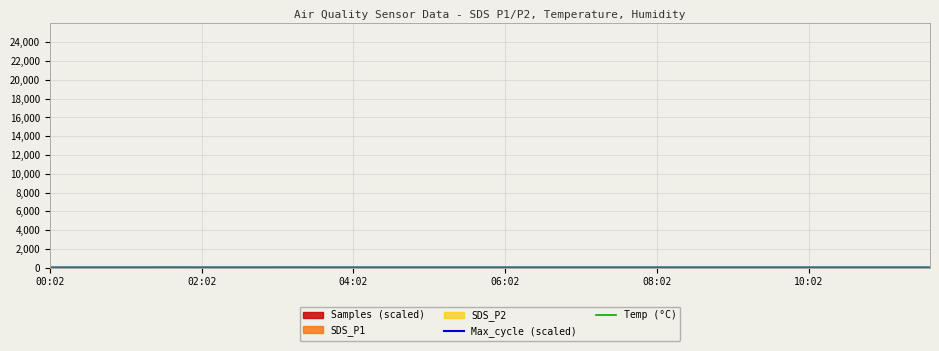

True or false: Max_cycle (scaled) has a value of 18.0 at 16.

False